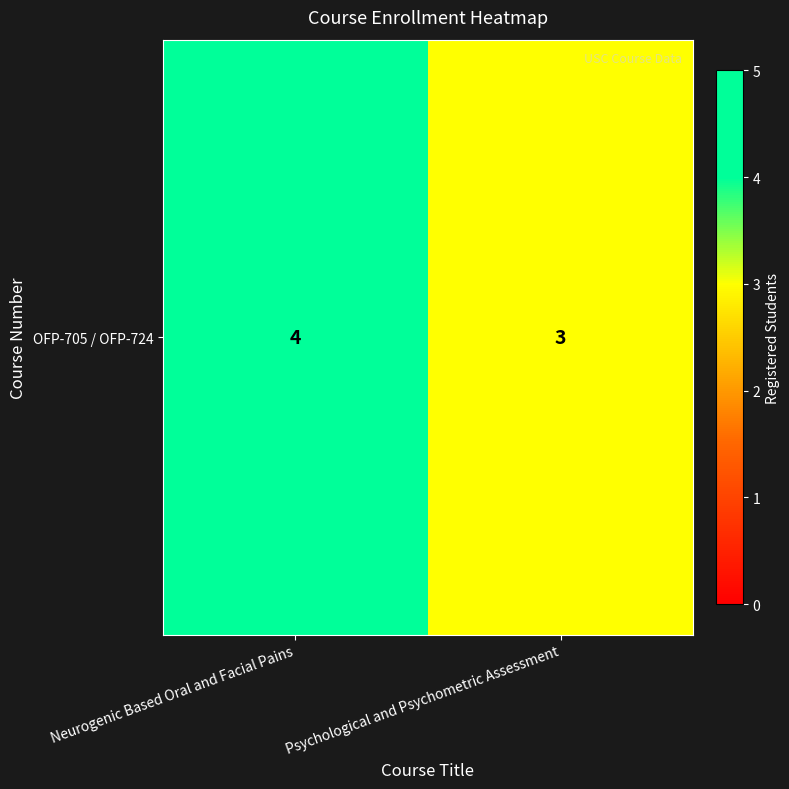

Reading left to right, transcribe all the data shown in this chart.

4	3